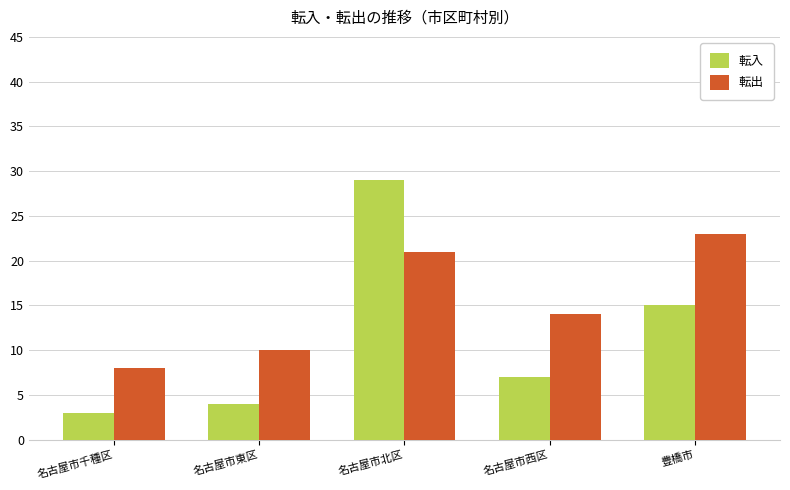

Rank the series by their average value, from lowest to highest.

転入, 転出